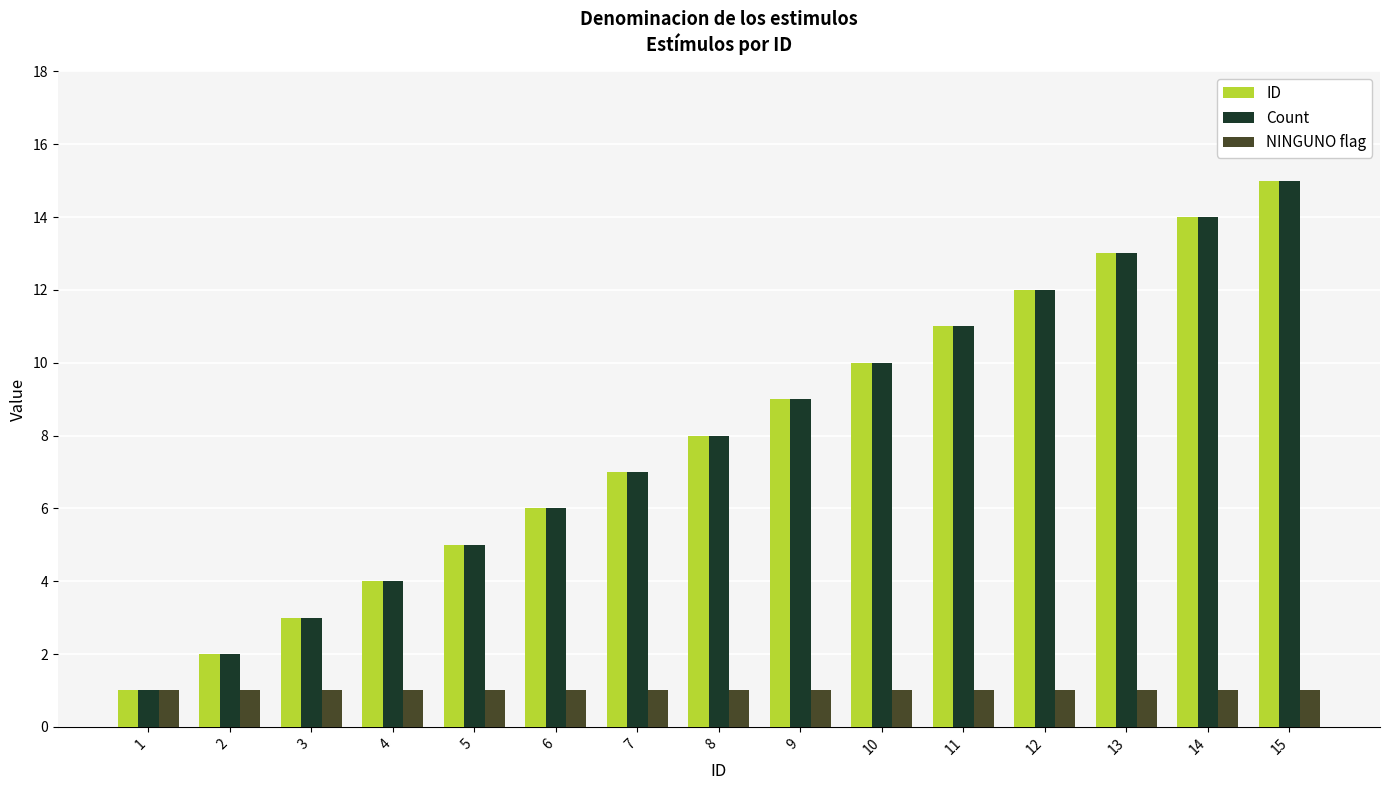

At which category is the sum across all series the highest?

15